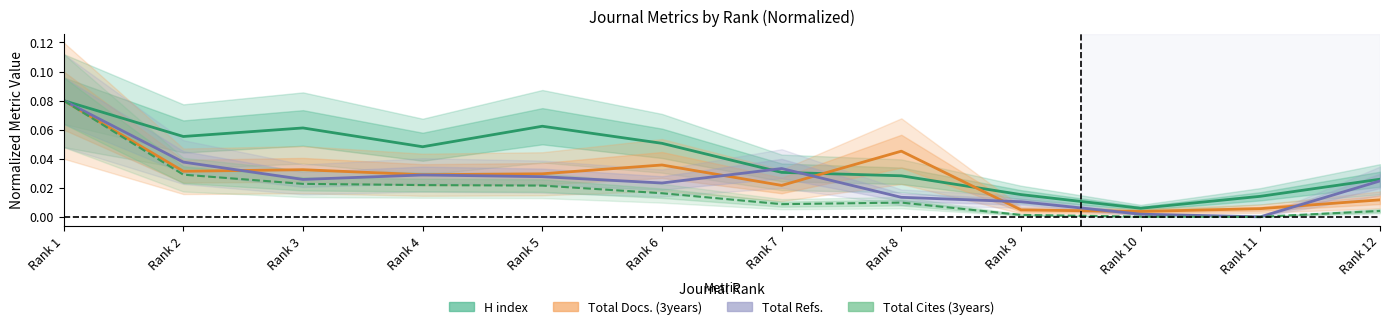

Which series changed the most between Rank 3 and Rank 5?

Total Docs. (3years)